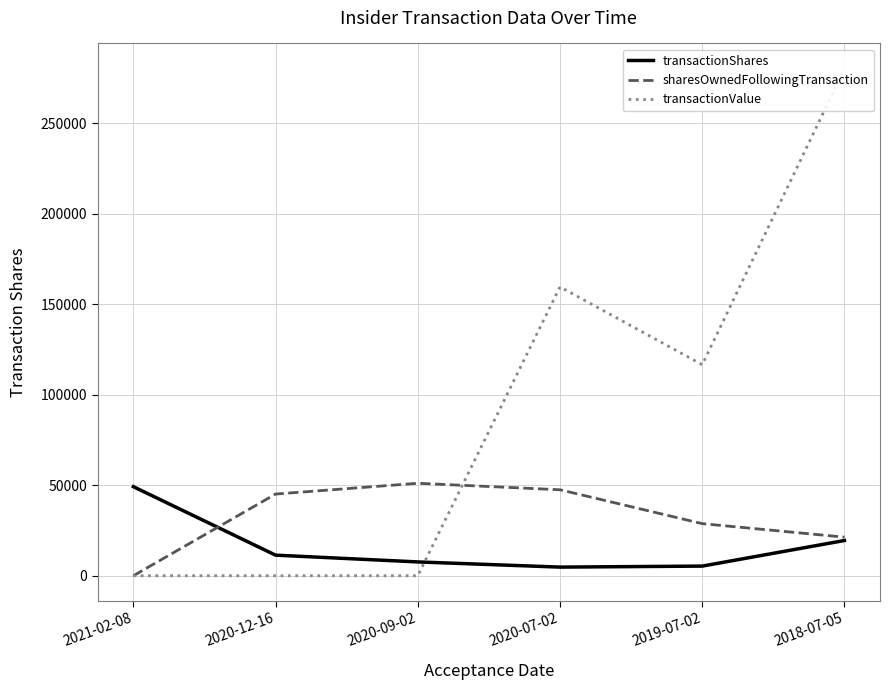

Which series has the largest range (max minus min)?

transactionValue